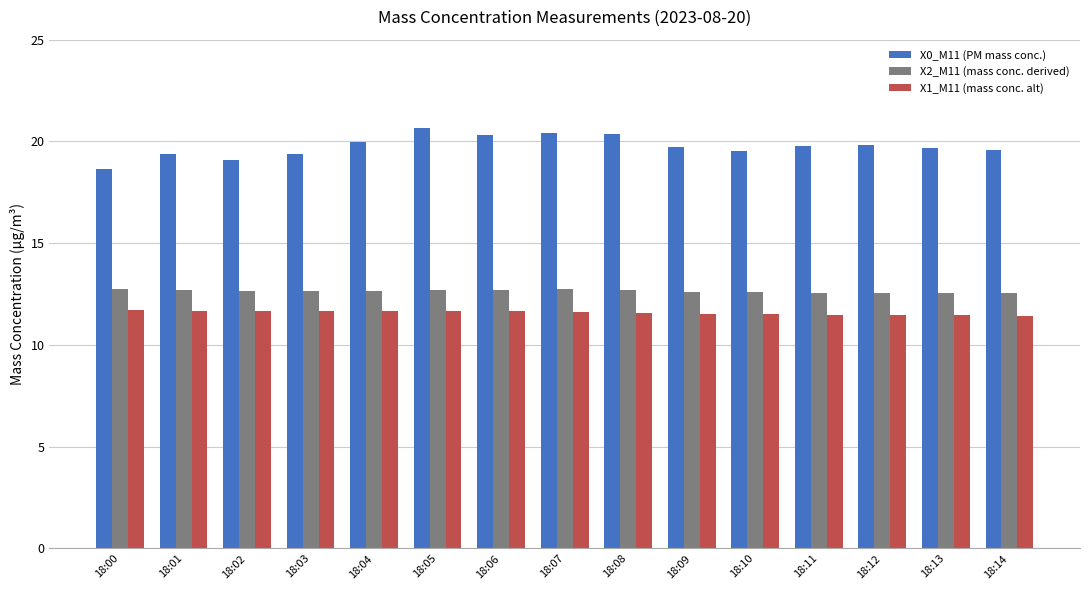

What is the highest value of the X2_M11 (mass conc. derived) series?

12.8